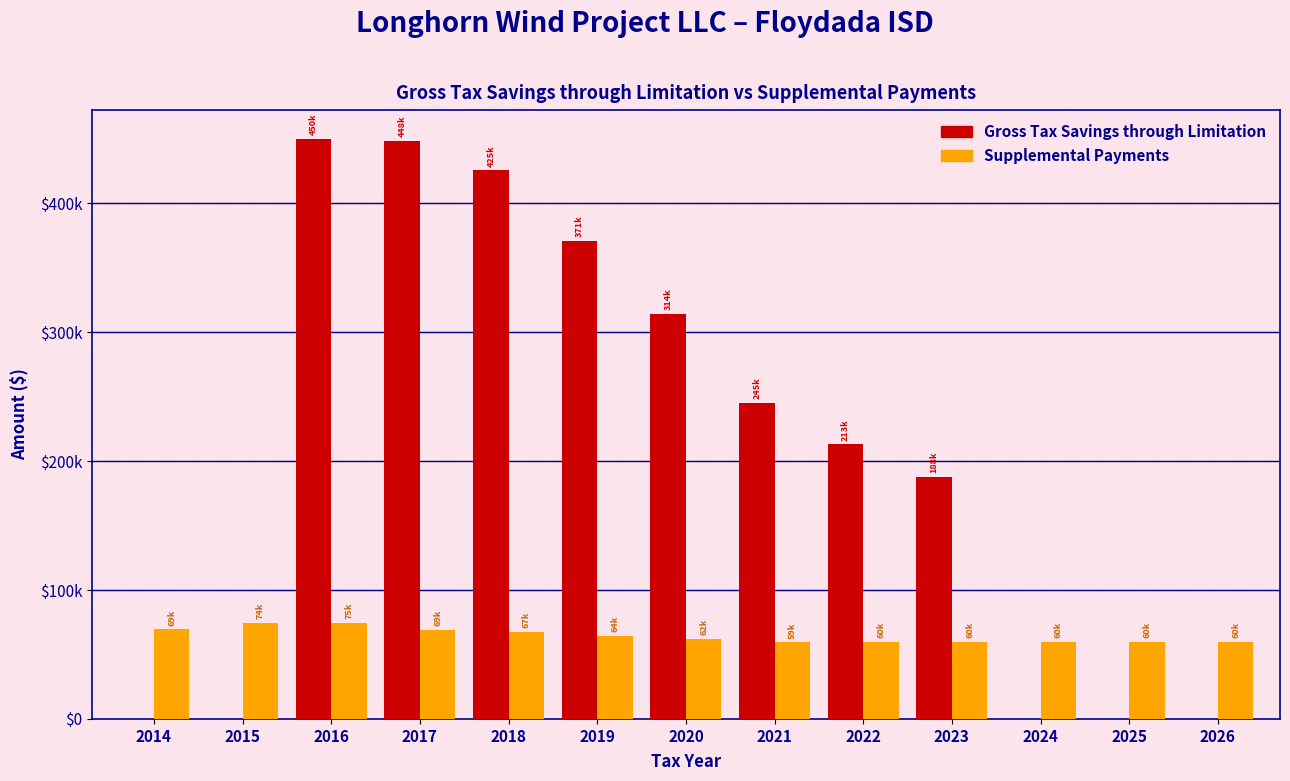

What are all the series names shown in the legend?

Gross Tax Savings through Limitation, Supplemental Payments